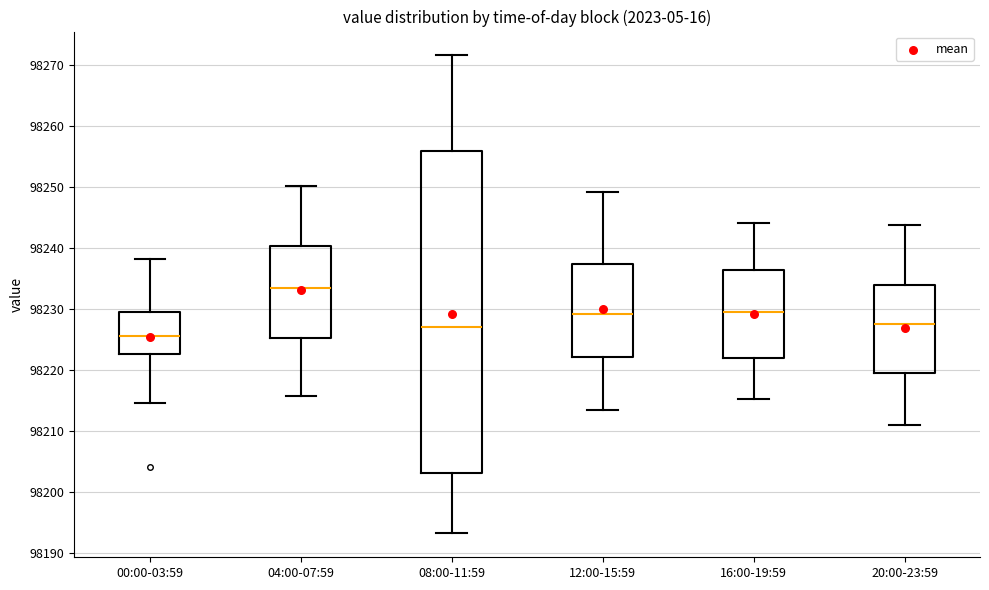

Reading left to right, transcribe this box plot: for each box, give where its median line is, the range the box spans, and where its two whiskers end, as read against the y-axis. The values are not printed on the chart, so give them approximately, as read against the axis.

00:00-03:59: median 98226, box 98223 to 98230, whiskers 98215 to 98238
04:00-07:59: median 98234, box 98225 to 98240, whiskers 98216 to 98250
08:00-11:59: median 98227, box 98203 to 98256, whiskers 98193 to 98272
12:00-15:59: median 98229, box 98222 to 98237, whiskers 98214 to 98249
16:00-19:59: median 98230, box 98222 to 98236, whiskers 98215 to 98244
20:00-23:59: median 98228, box 98219 to 98234, whiskers 98211 to 98244